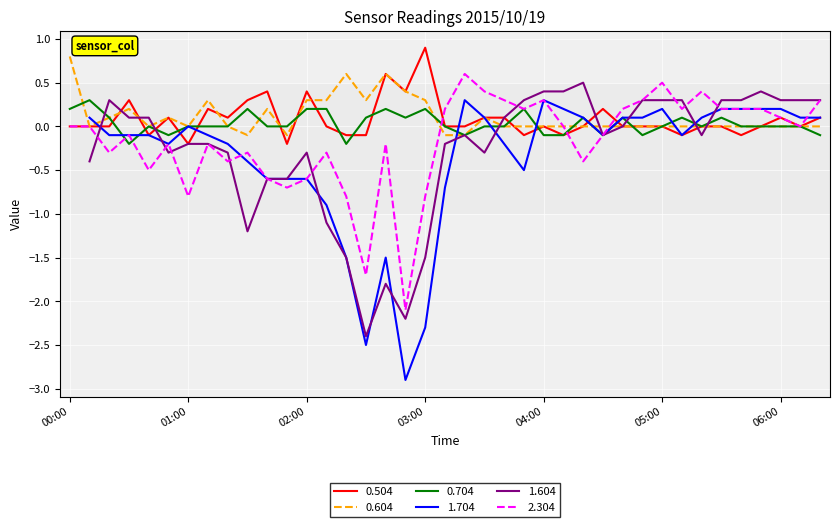

What is the maximum value for 0.504?

0.9